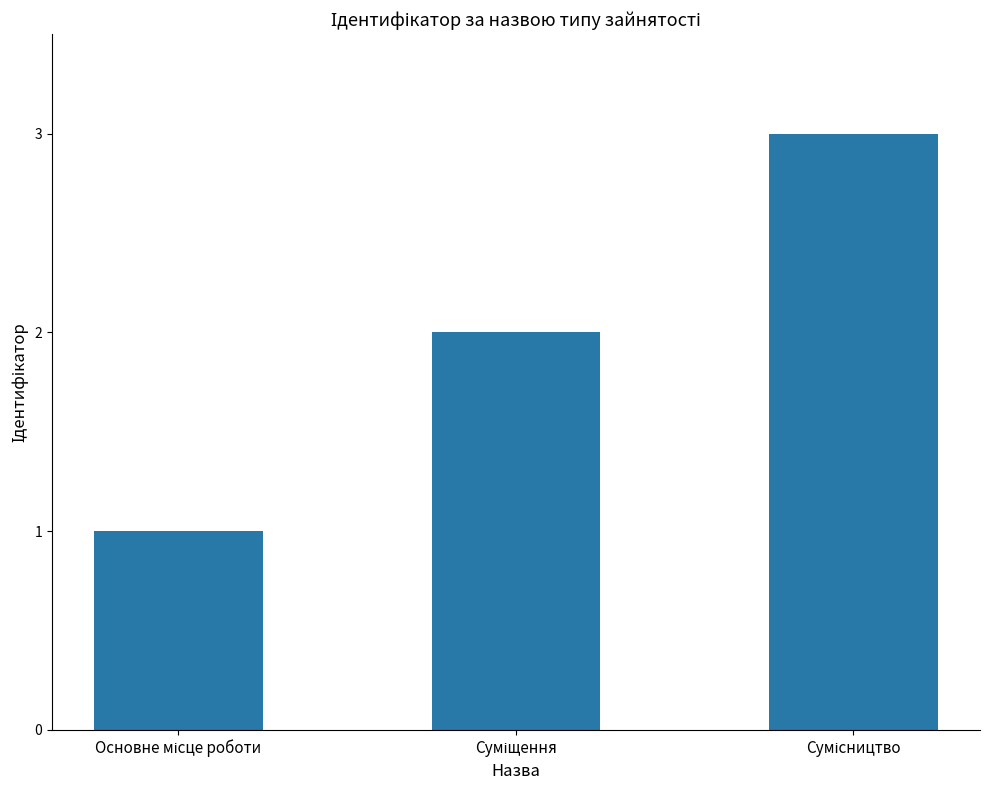

What is the maximum value shown in the chart?

3